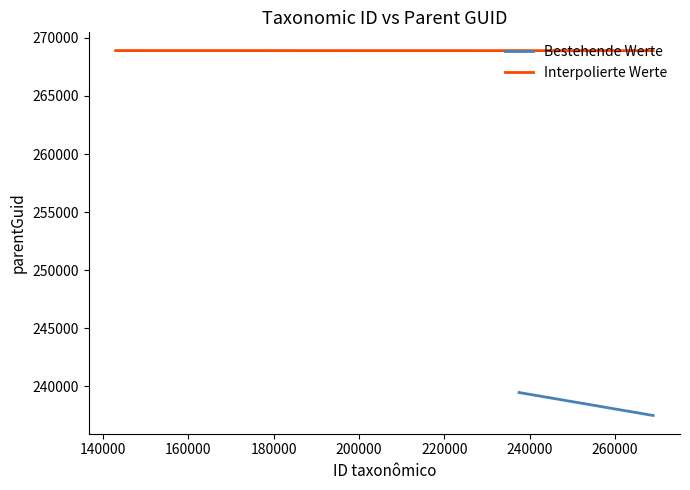

The chart shows a value of 392932 at 268906. True or false?

False